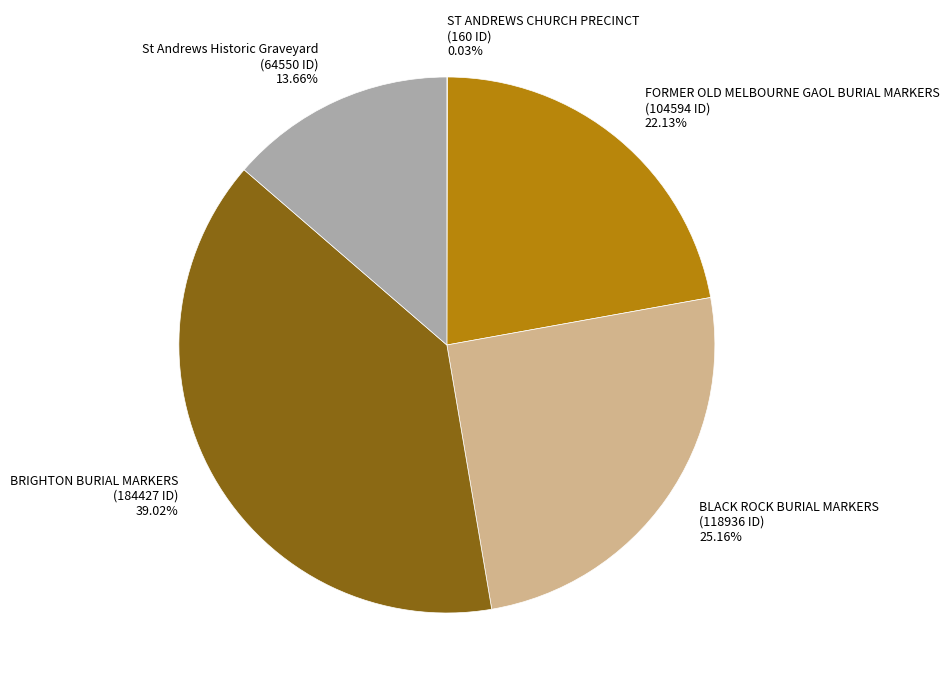

What percentage is NOT represented by BLACK ROCK BURIAL MARKERS?

74.8%